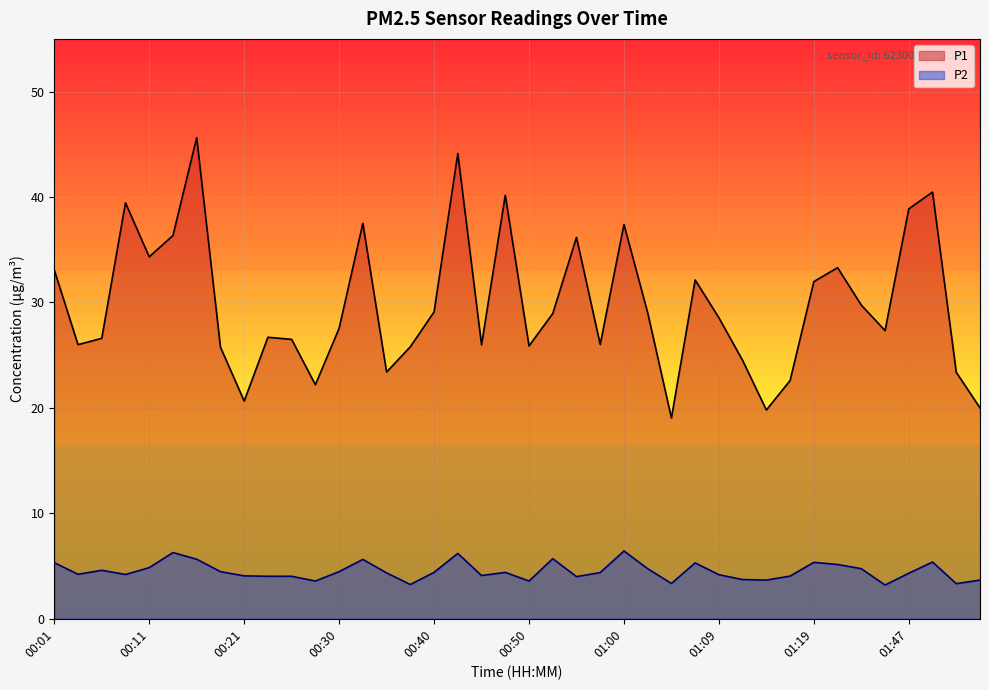

Reading left to right, extract all data points from this chart.

P1: 33.1	26.0	26.6	39.5	34.3	36.4	45.6	25.8	20.6	26.7	26.5	22.2	27.6	37.5	23.4	25.8	29.1	44.1	26.0	40.2	25.9	28.9	36.2	26.0	37.4	29.0	19.1	32.1	28.6	24.5	19.8	22.6	32.0	33.3	29.8	27.3	38.9	40.5	23.4	20.0
P2: 5.3	4.2	4.6	4.2	4.8	6.3	5.7	4.5	4.1	4.0	4.0	3.6	4.5	5.6	4.3	3.2	4.4	6.2	4.1	4.4	3.6	5.7	4.0	4.4	6.4	4.8	3.4	5.3	4.2	3.7	3.7	4.0	5.3	5.2	4.8	3.2	4.3	5.4	3.3	3.7